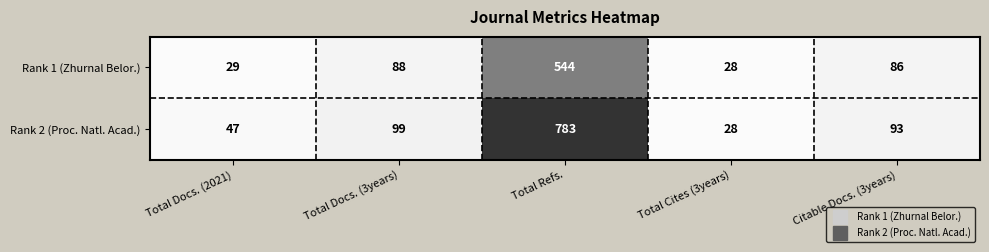

Reading left to right, transcribe all the data shown in this chart.

Rank 1 (Zhurnal Belor.): Total Docs. (2021)=29	Total Docs. (3years)=88	Total Refs.=544	Total Cites (3years)=28	Citable Docs. (3years)=86
Rank 2 (Proc. Natl. Acad.): Total Docs. (2021)=47	Total Docs. (3years)=99	Total Refs.=783	Total Cites (3years)=28	Citable Docs. (3years)=93